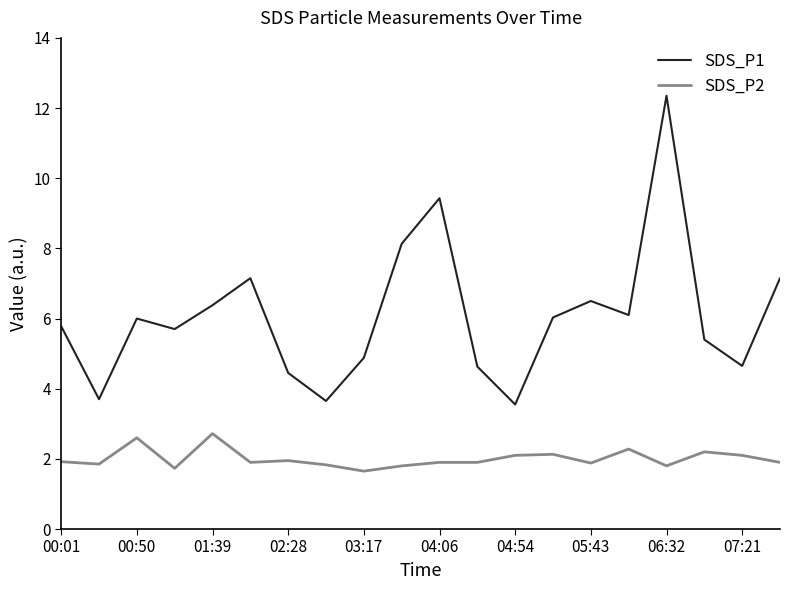

What is the difference between the maximum and minimum values in the SDS_P1 series?

8.8